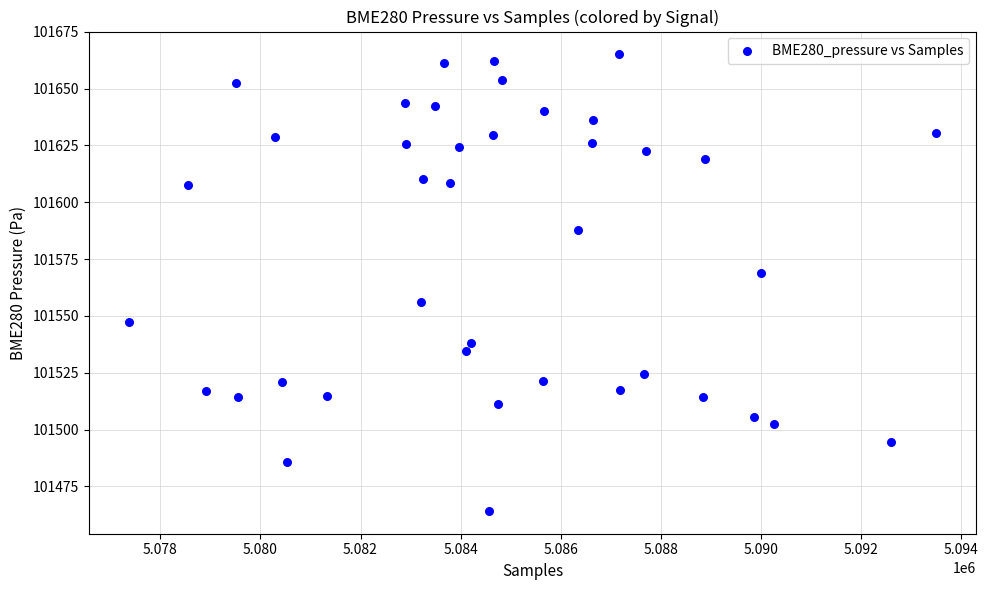

What is the range of X values (max minus min)?

16129.0